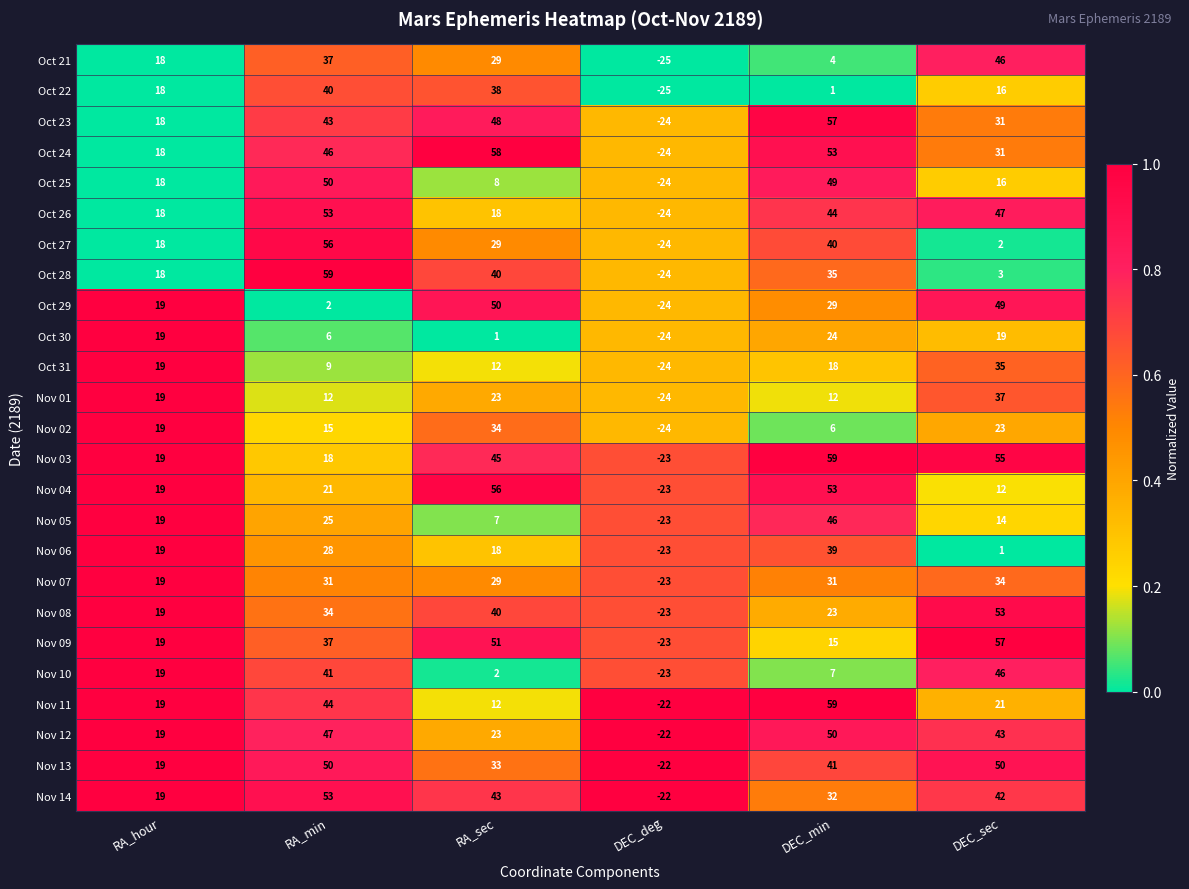

Where is Nov 04 nearest to the value 16?

RA_hour